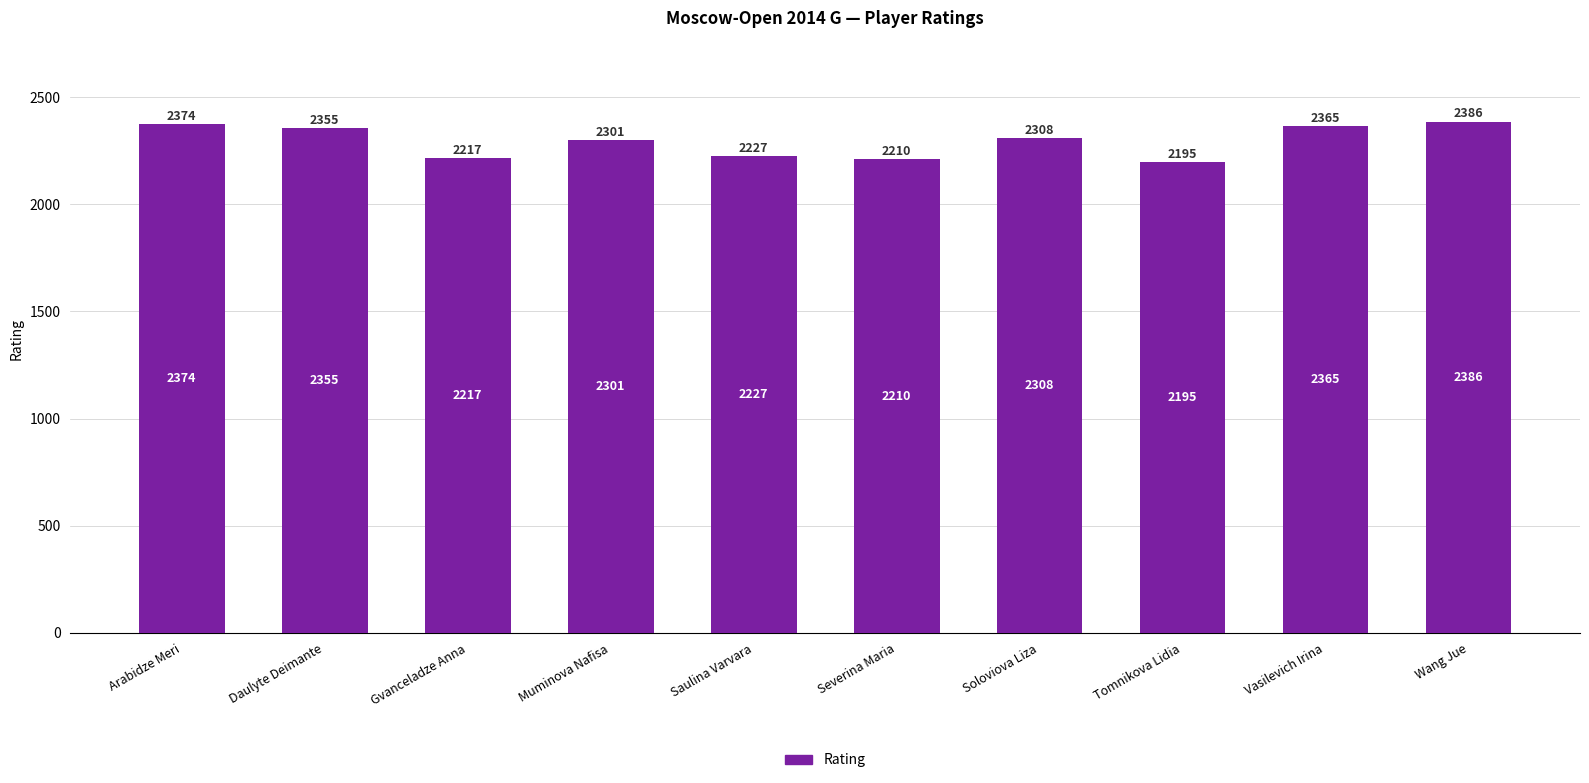

What is the difference between the maximum and minimum values?

191